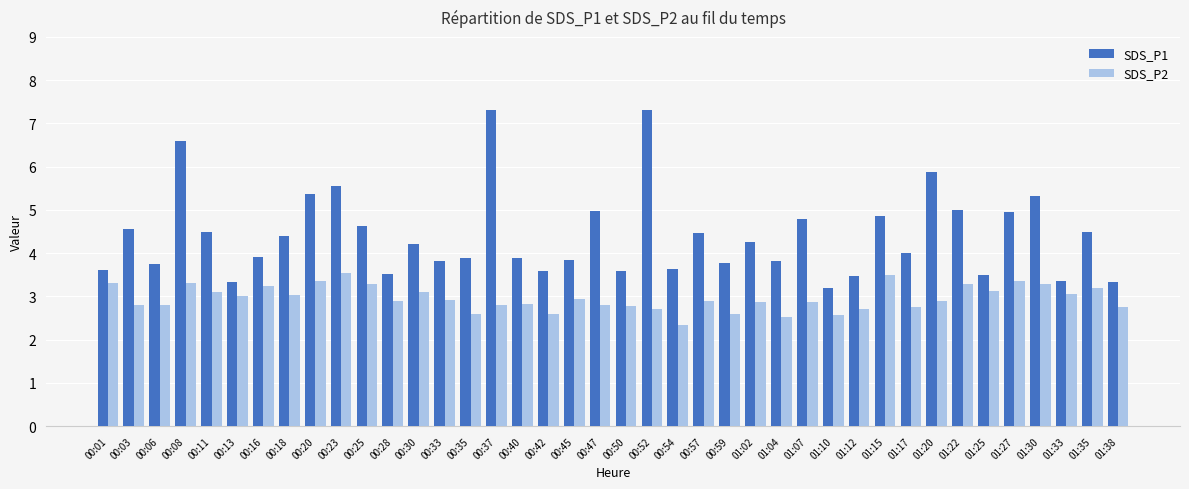

What position from the right is 00:28?

29